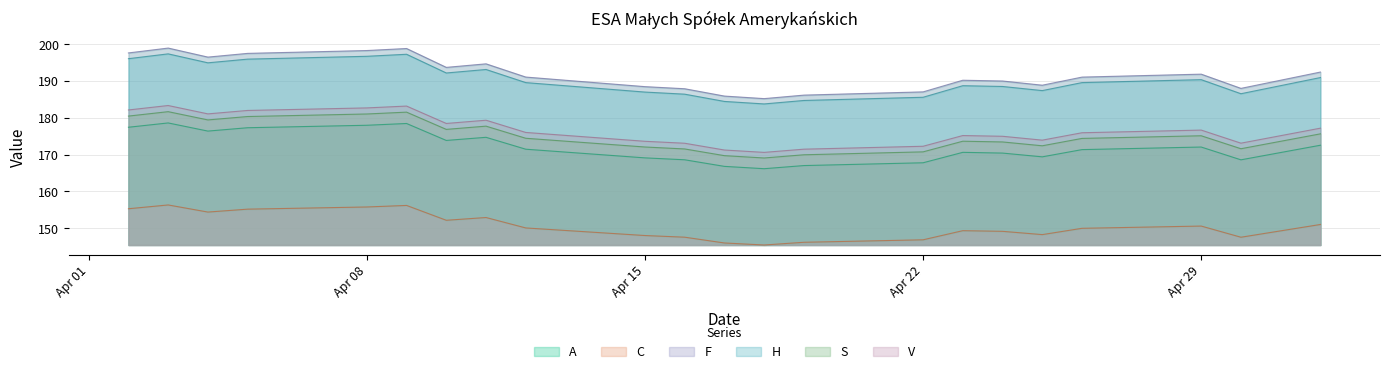

What is the difference between the maximum and minimum values in the S series?

12.6